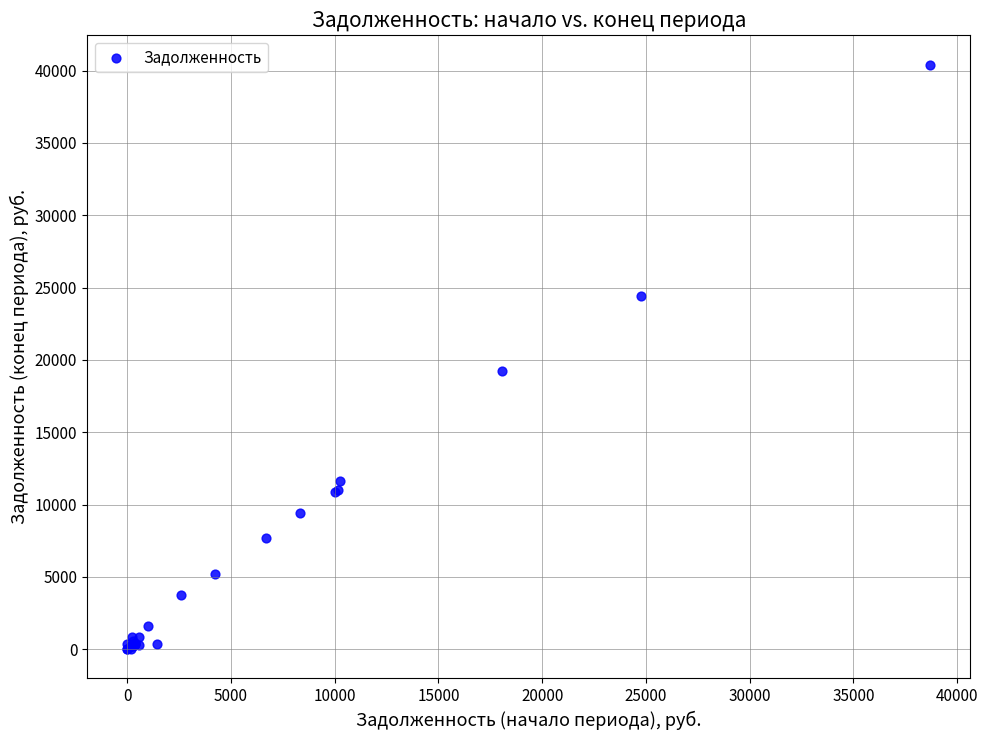

What Y value in the scatter plot is closest to 20211?

19235.9